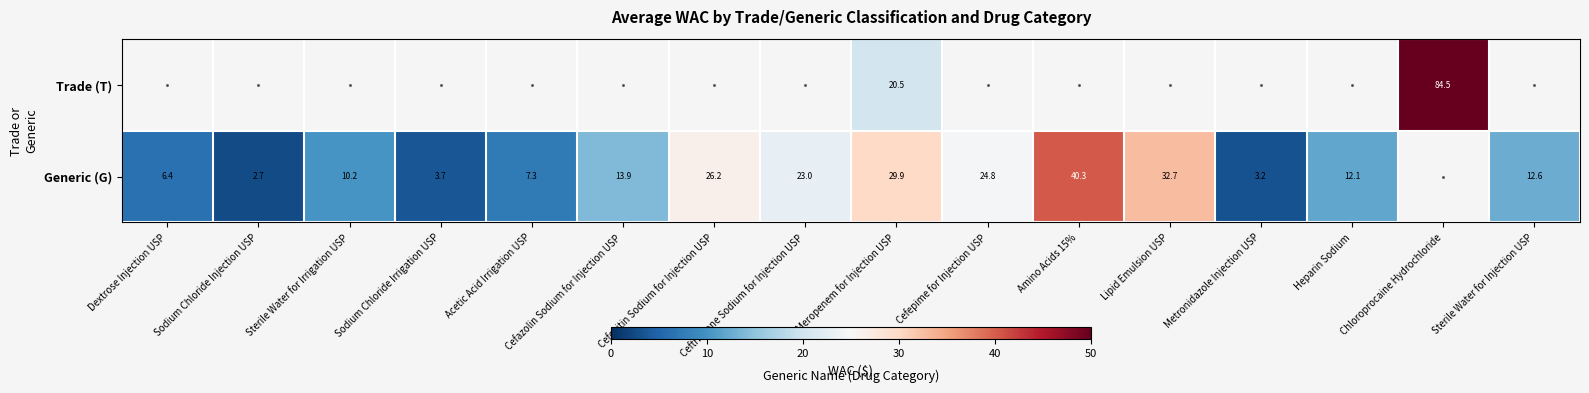

At which category is the sum across all series the highest?

Meropenem for Injection USP